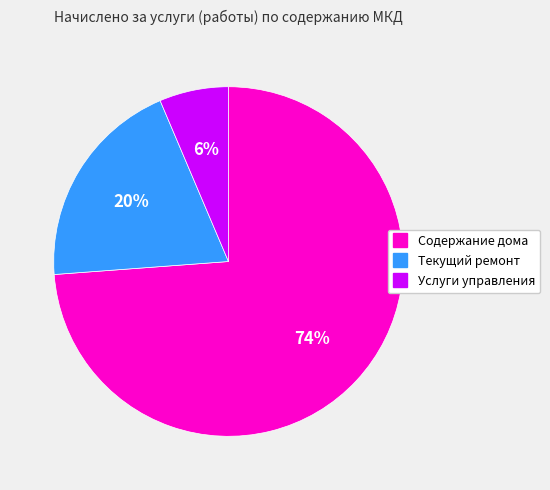

How many slices are in this pie chart?

3